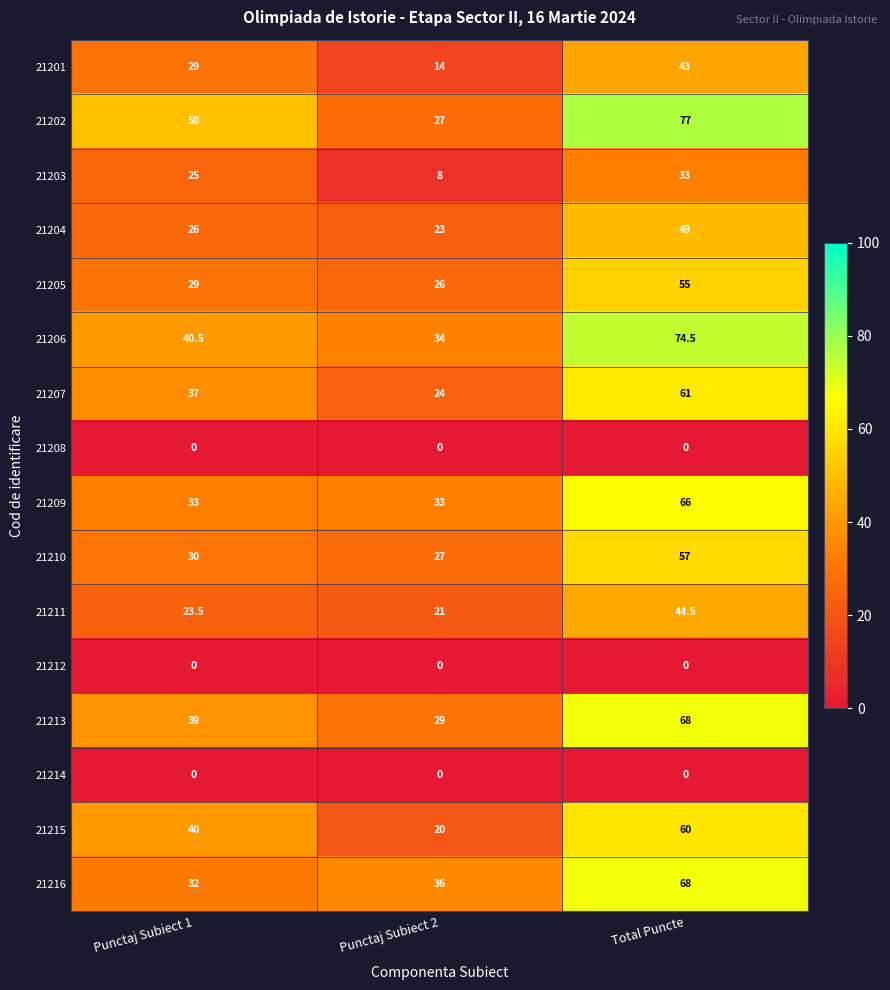

At how many categories does at least one series exceed 9?

3